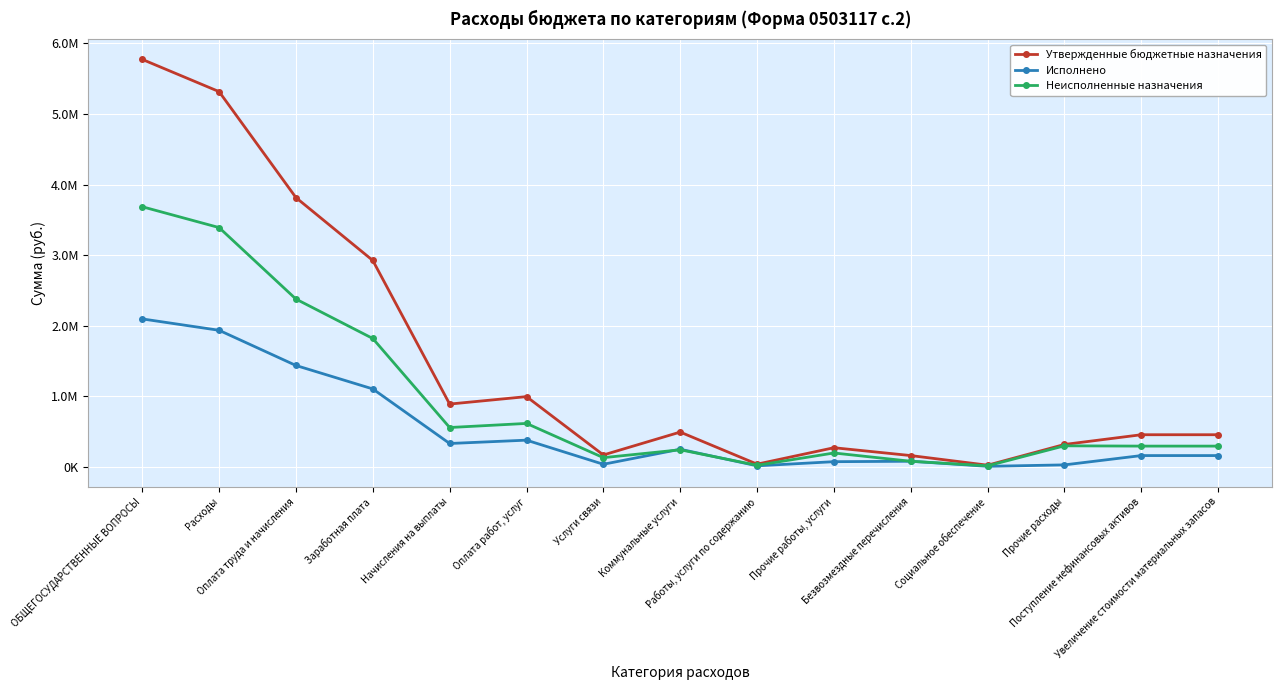

What is the highest value of the Исполнено series?

2097130.4